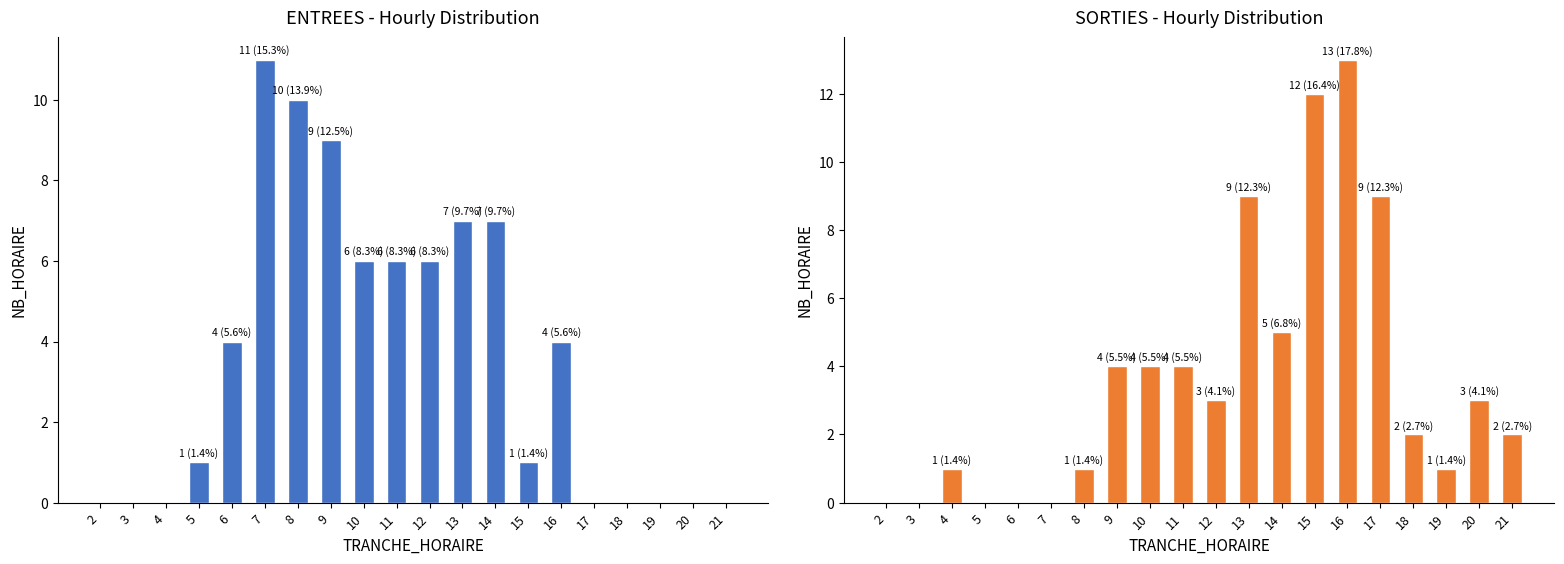

Which category has the highest value across all series?

16